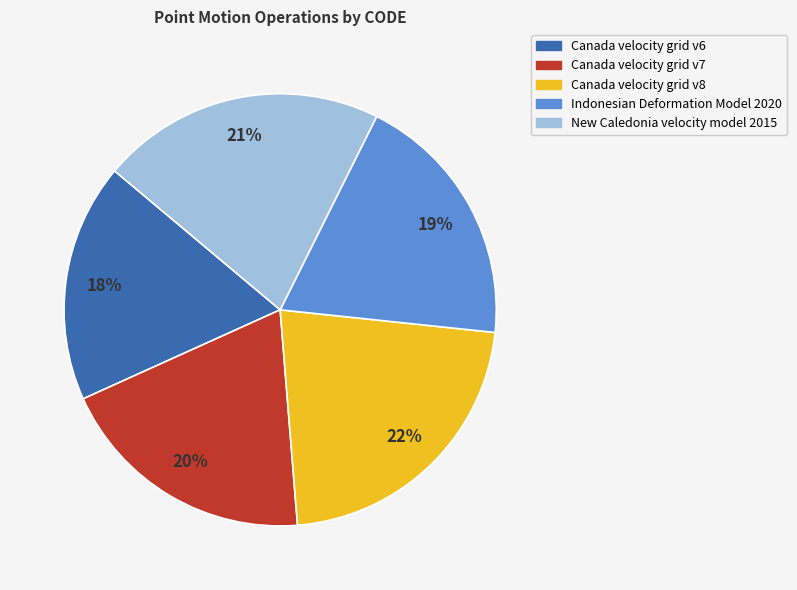

Does Canada velocity grid v8 represent more than half of the total?

No